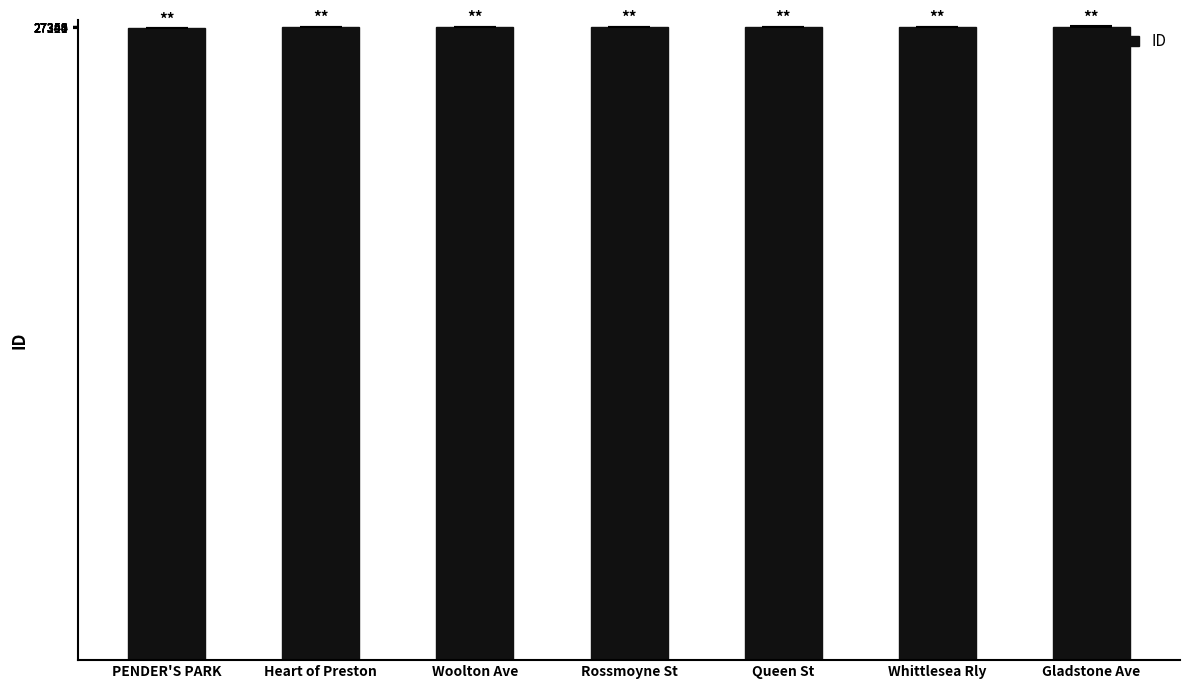

How many distinct data groups are displayed?

1